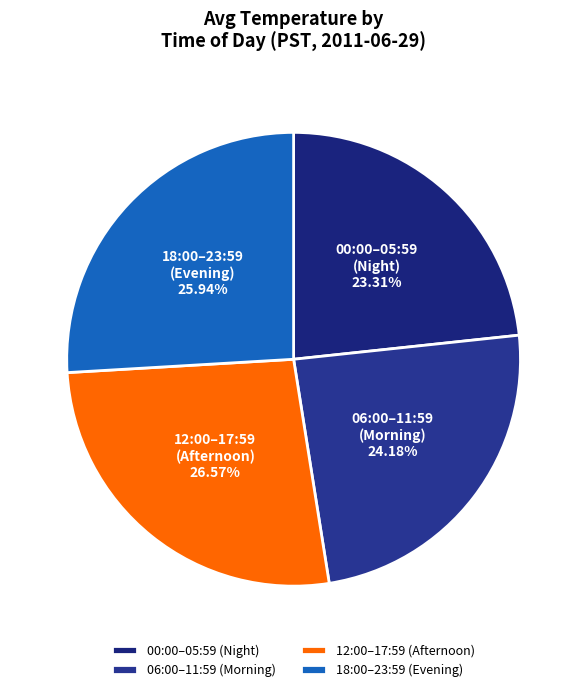

Rank the categories by value from lowest to highest.

00:00–05:59 (Night), 06:00–11:59 (Morning), 18:00–23:59 (Evening), 12:00–17:59 (Afternoon)